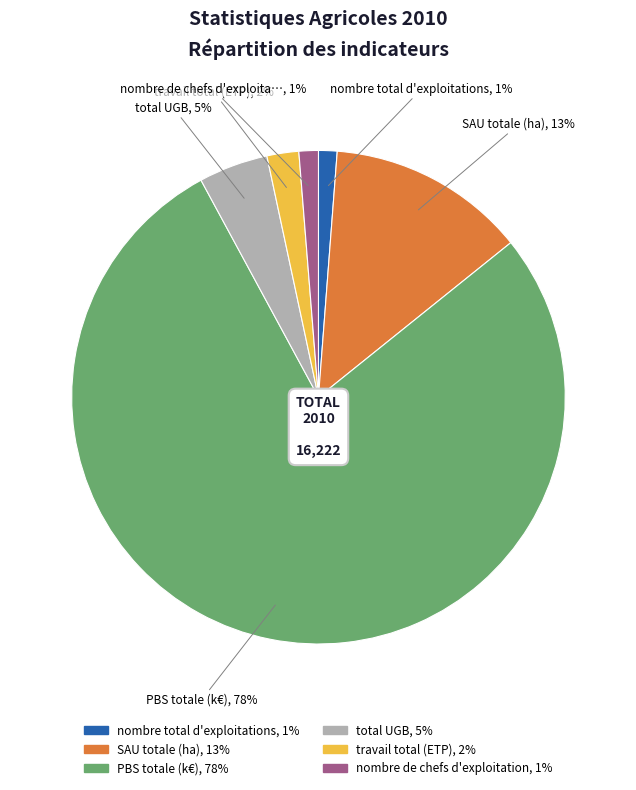

True or false: SAU totale (ha) accounts for 26% of the total.

False